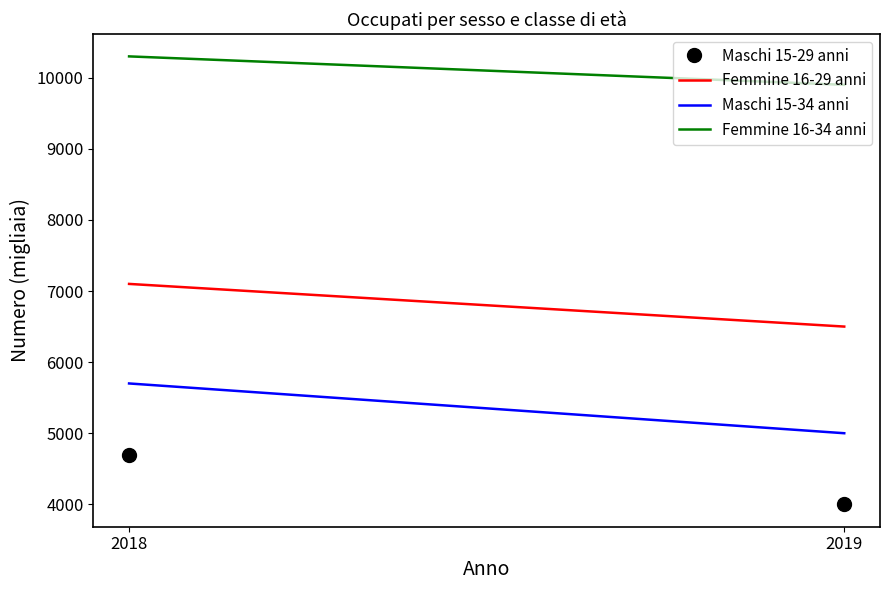

What is the difference between the Maschi 15-34 anni values at 2019 and 2018?

700